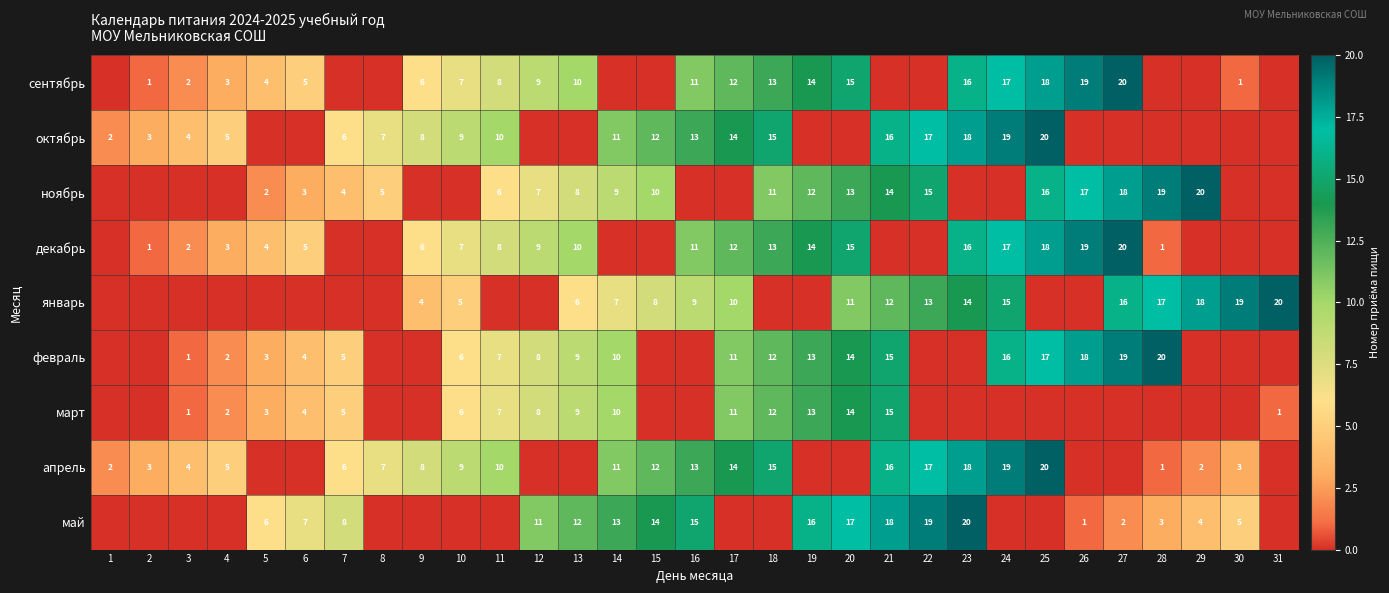

The февраль series shows 11 at 11. True or false?

False